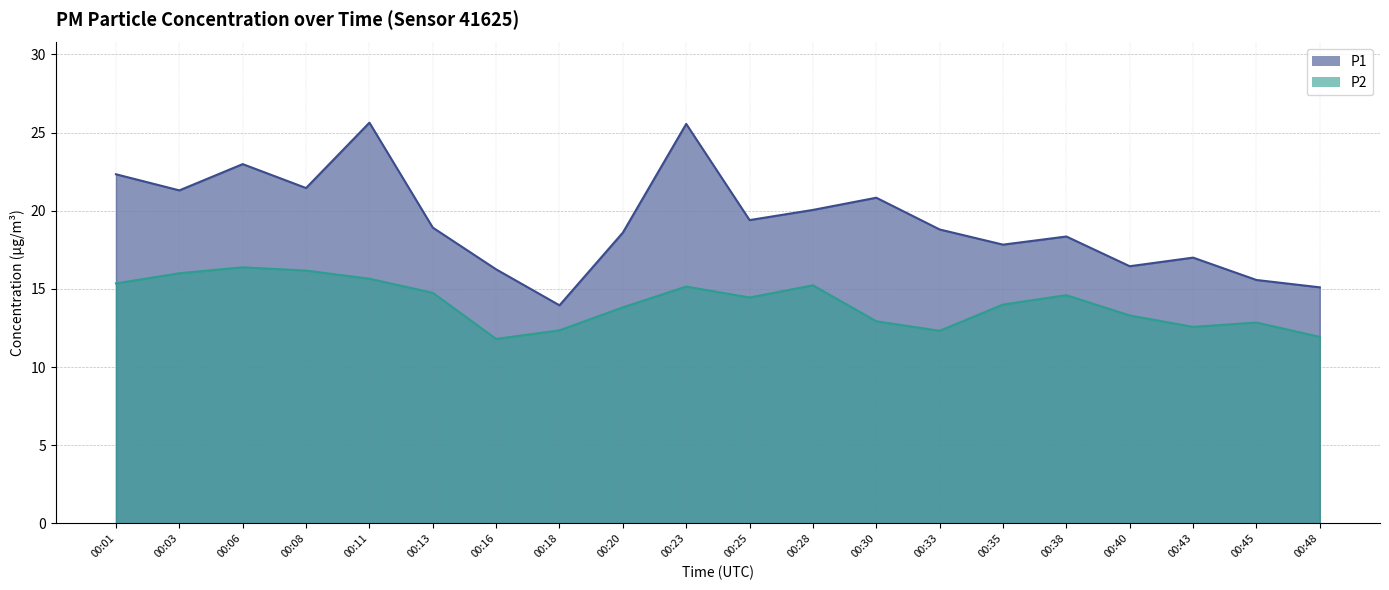

What is the difference between the maximum and minimum values in the P2 series?

4.6